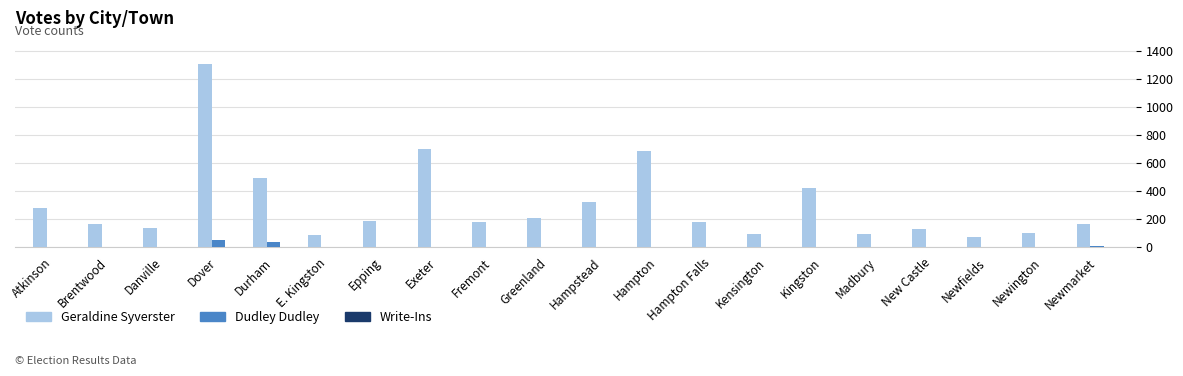

Is the value of Dudley Dudley at Hampton greater than the value of Geraldine Syverster at Atkinson?

No